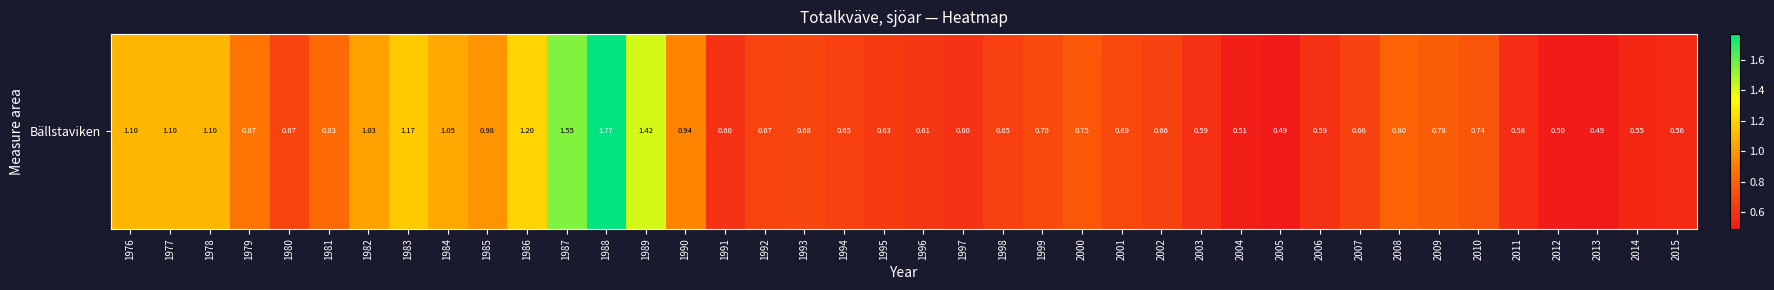

Reading right to left, what are all the values shown in this chart?

2015=0.6	2014=0.6	2013=0.5	2012=0.5	2011=0.6	2010=0.7	2009=0.8	2008=0.8	2007=0.7	2006=0.6	2005=0.5	2004=0.5	2003=0.6	2002=0.7	2001=0.7	2000=0.8	1999=0.7	1998=0.7	1997=0.6	1996=0.6	1995=0.6	1994=0.7	1993=0.7	1992=0.7	1991=0.6	1990=0.9	1989=1.4	1988=1.8	1987=1.6	1986=1.2	1985=1.0	1984=1.1	1983=1.2	1982=1.0	1981=0.8	1980=0.7	1979=0.9	1978=1.1	1977=1.1	1976=1.1